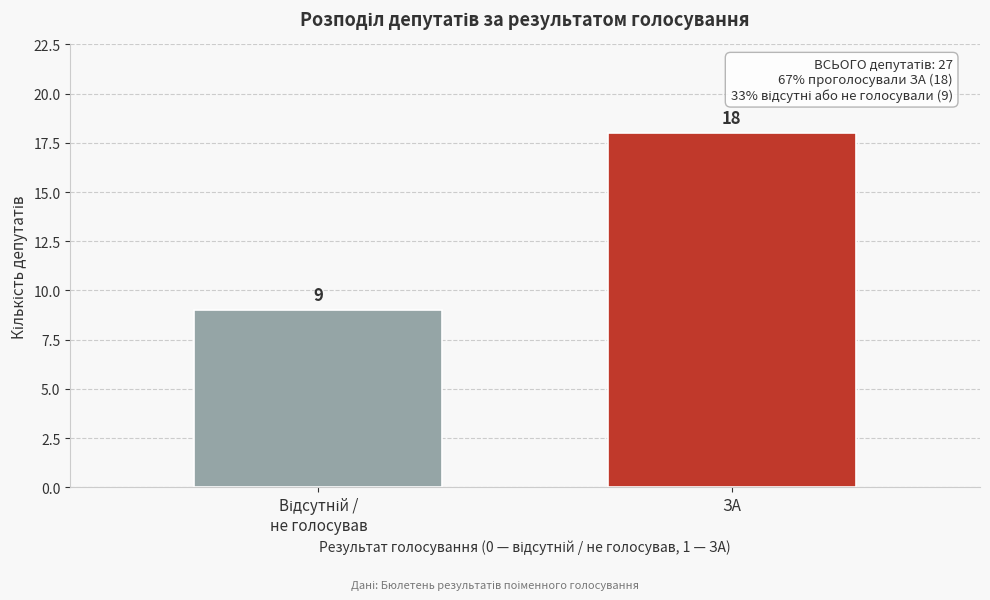

Reading left to right, transcribe all the data shown in this chart.

9	18